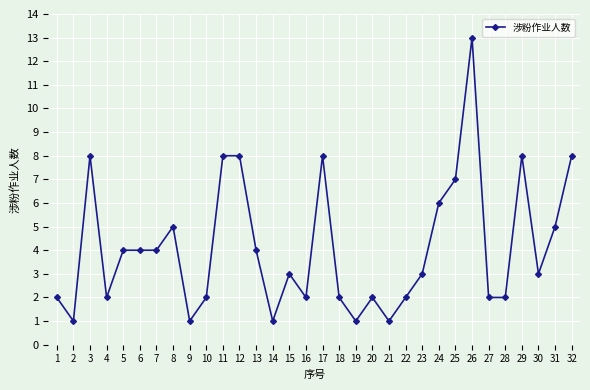

True or false: there are more than 2 points higher than both neighbors.

True